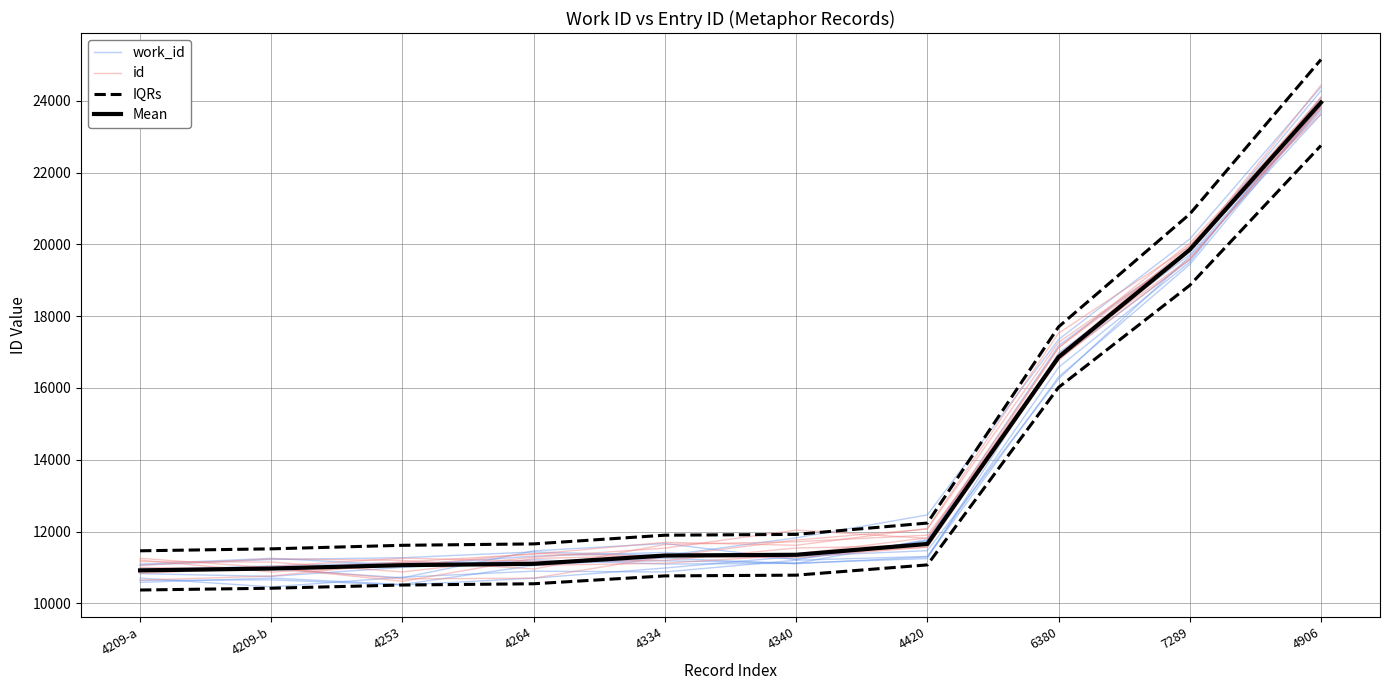

What position from the right is 4253?

8